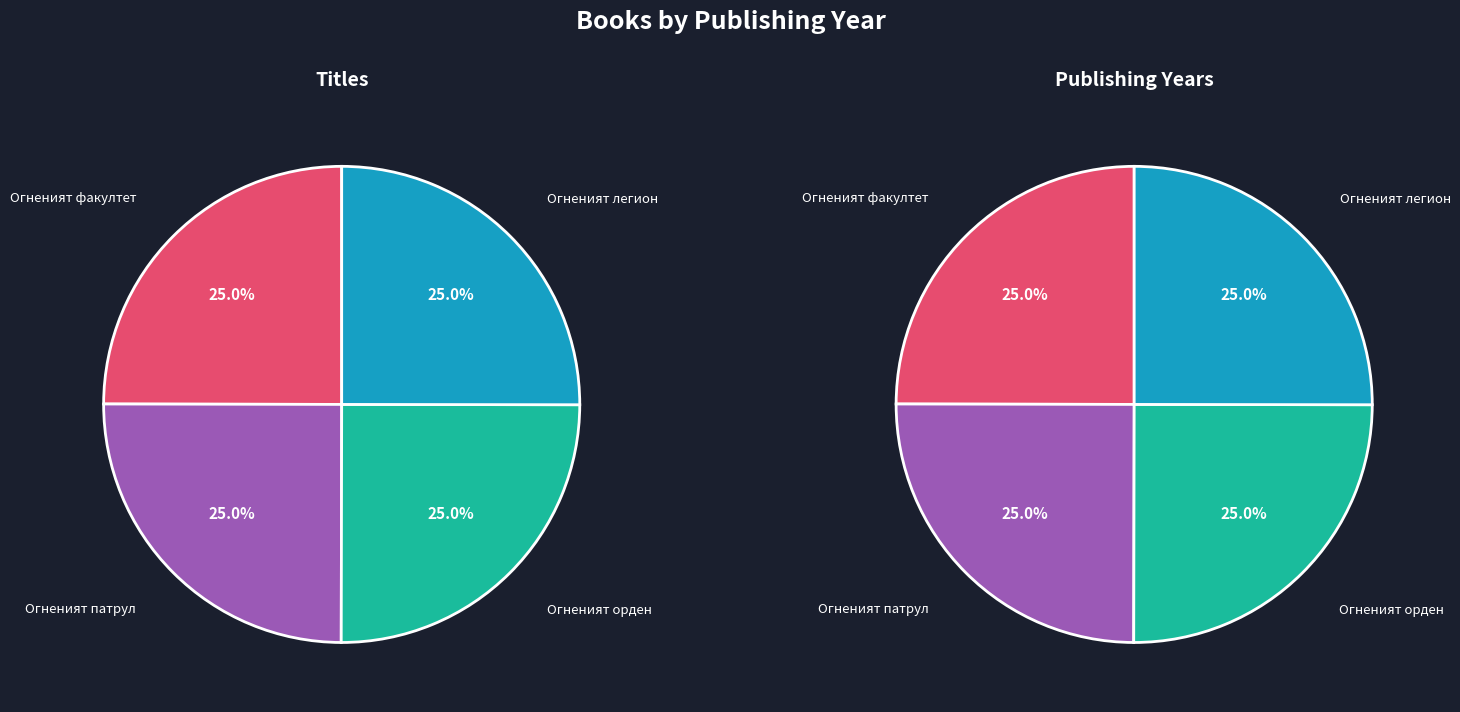

How many slices are in this pie chart?

4